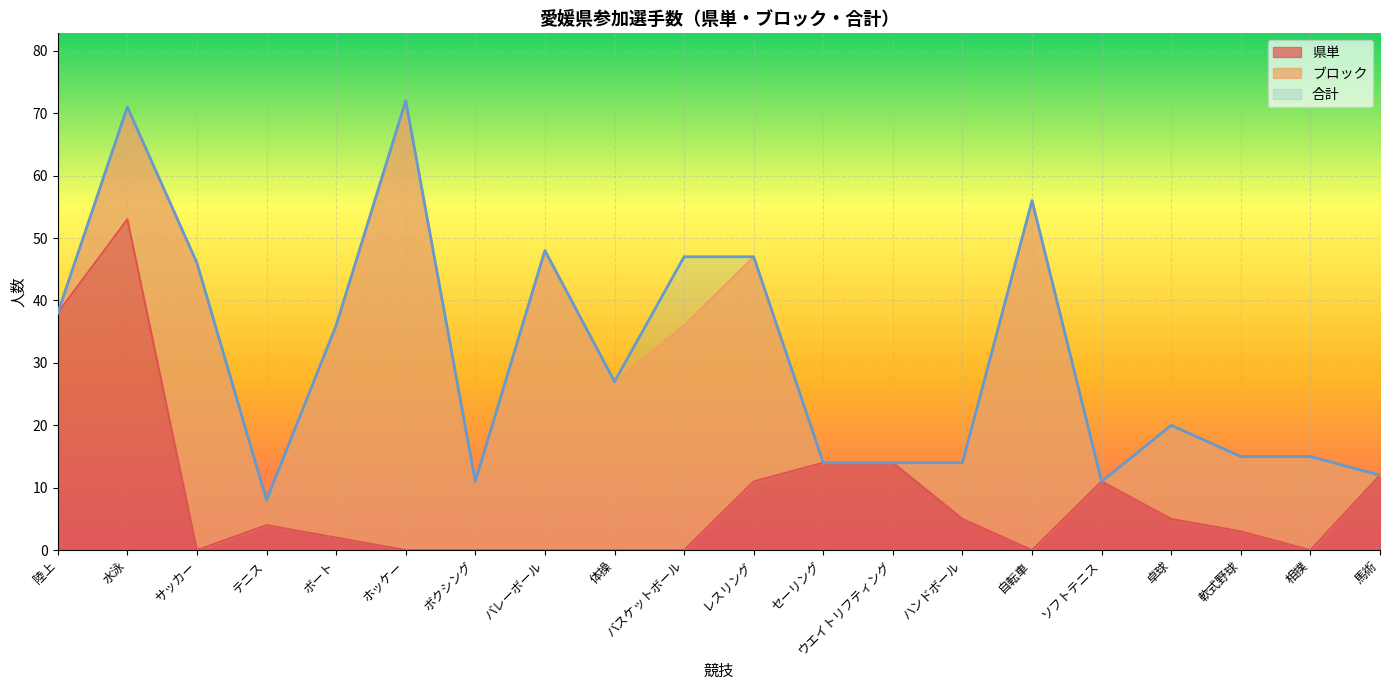

At how many categories does at least one series exceed 70?

2